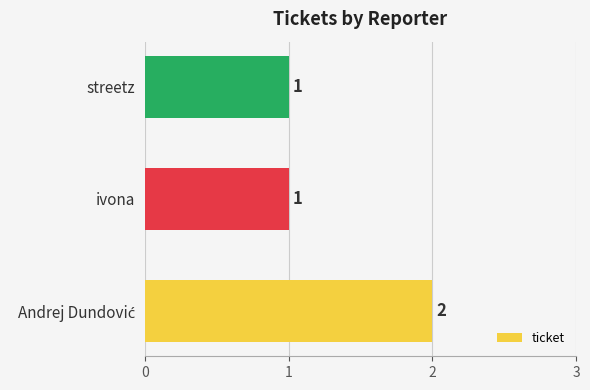

Is it true that the value at streetz is 0?

False